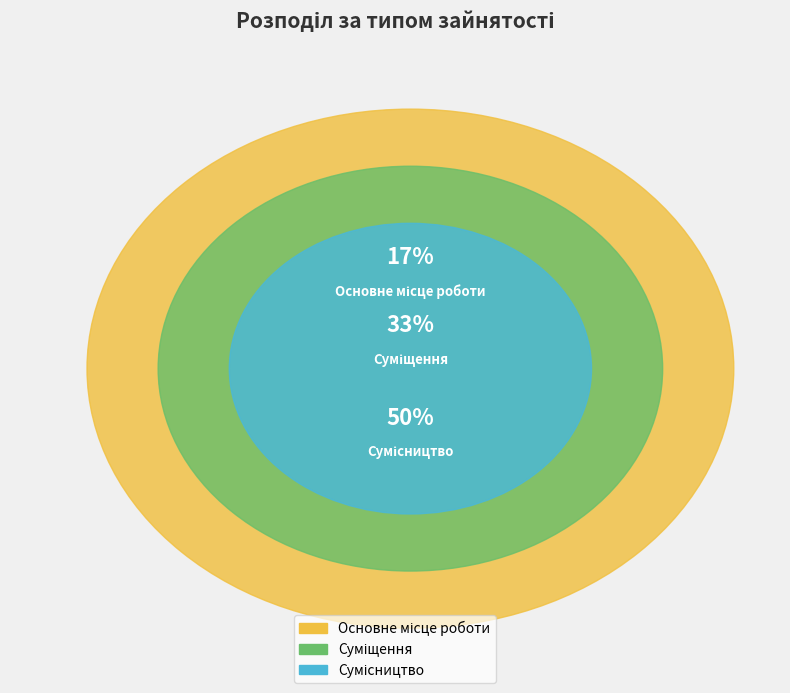

Count the number of slices in the pie.

3